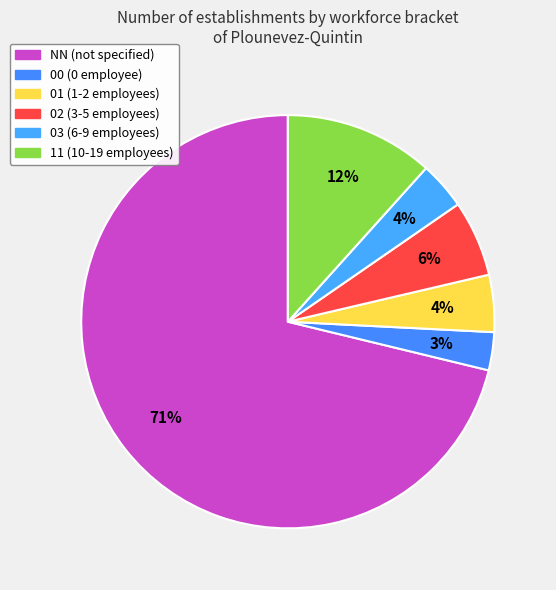

Between 00 and 02, which is larger?

02